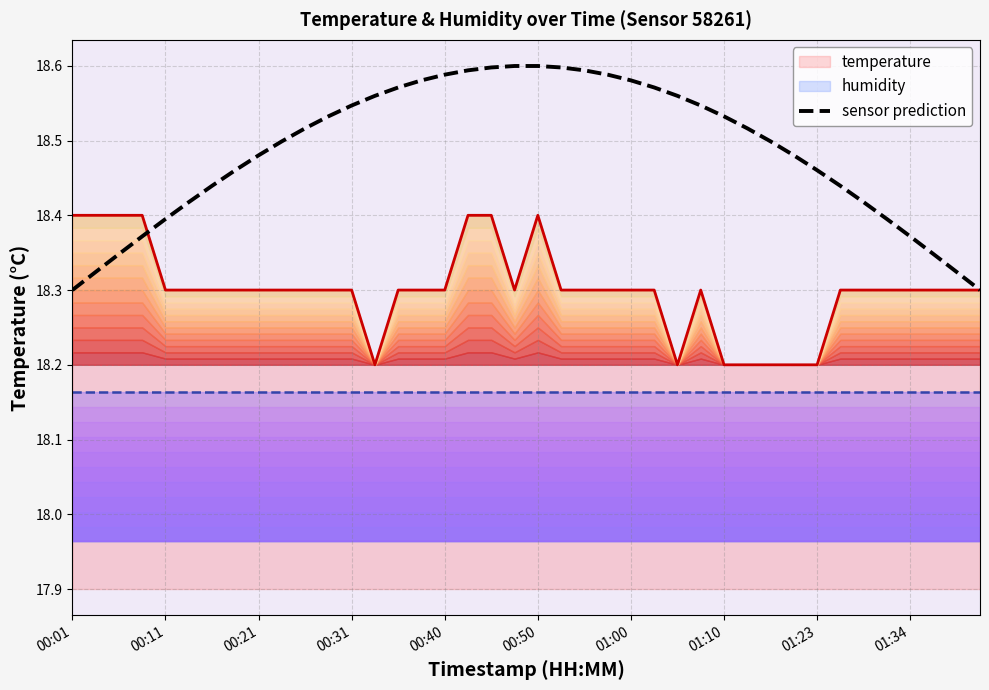

How many values are between 18 and 19?

40